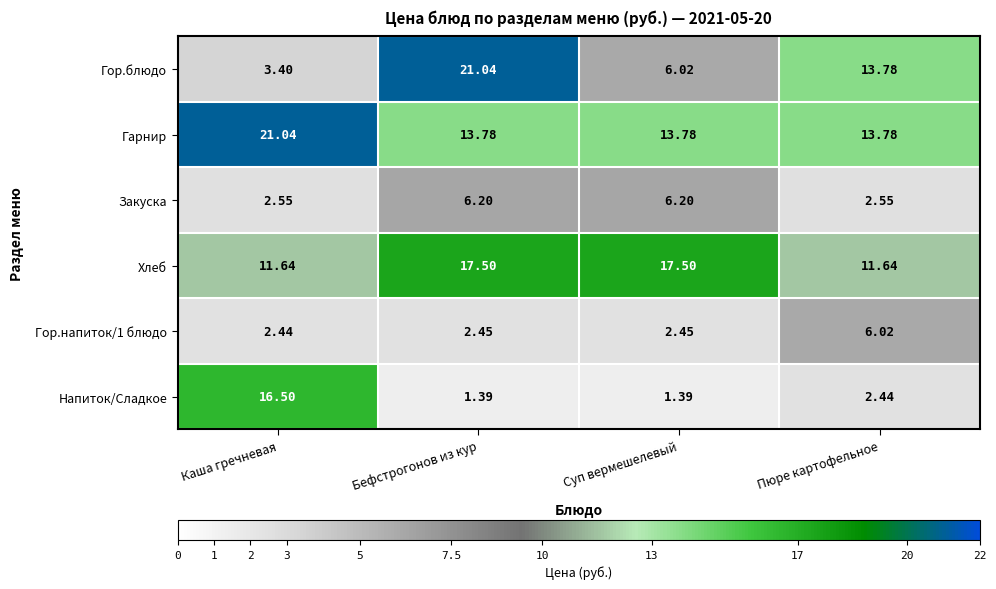

At which label is Гор.блюдо closest to 12?

Пюре картофельное